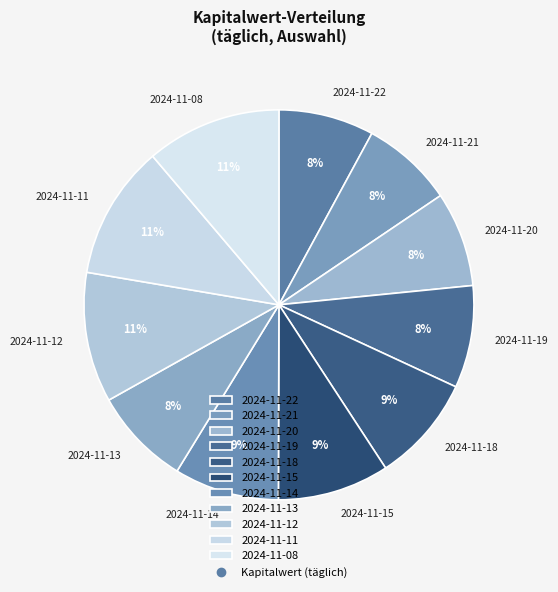

Does any single category account for the majority?

No